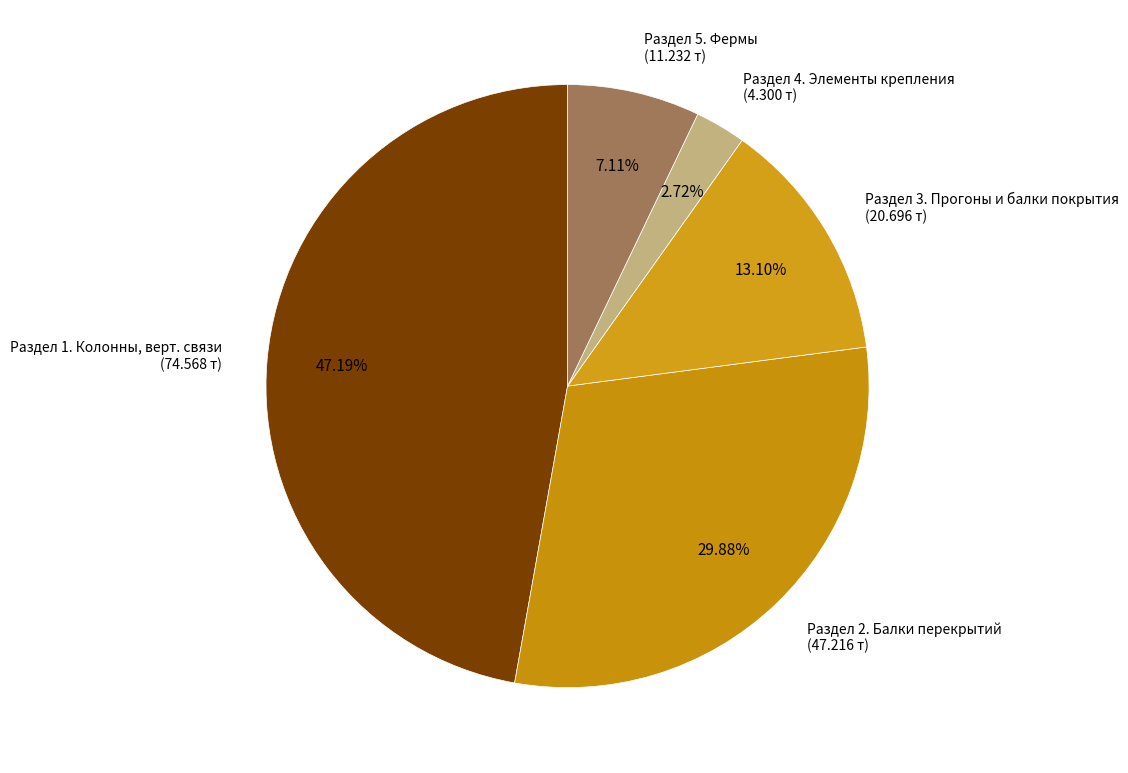

Does any single category account for the majority?

No